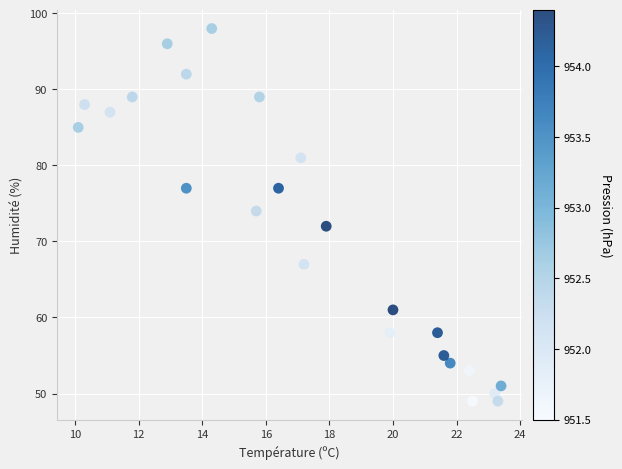

What is the range of Y values (max minus min)?

49